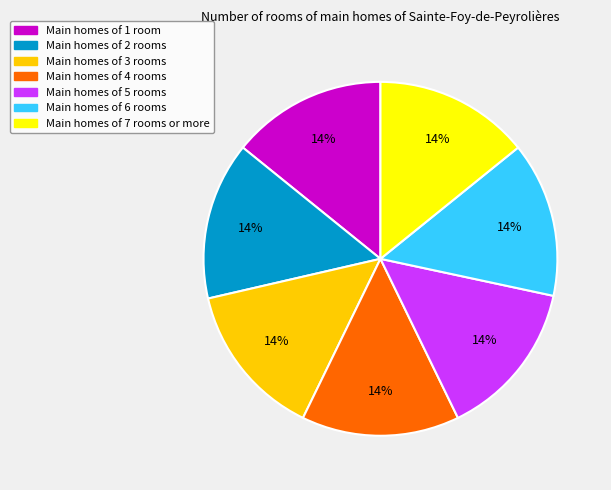

To the nearest percent, what portion does Main homes of 4 rooms represent?

14%